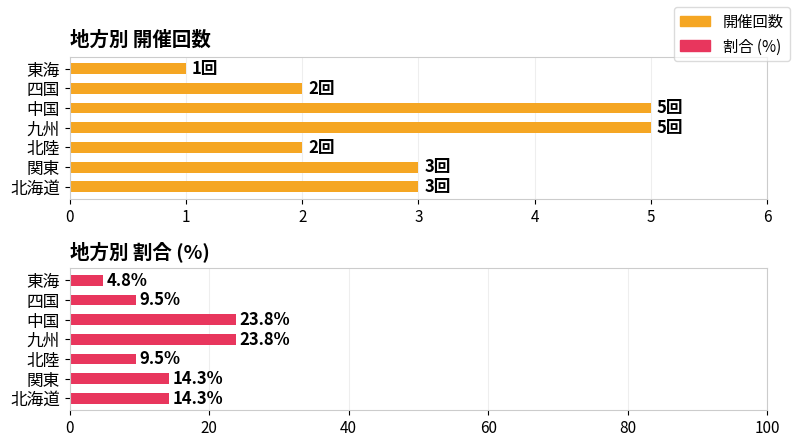

What is the minimum value shown in the chart?

1.0